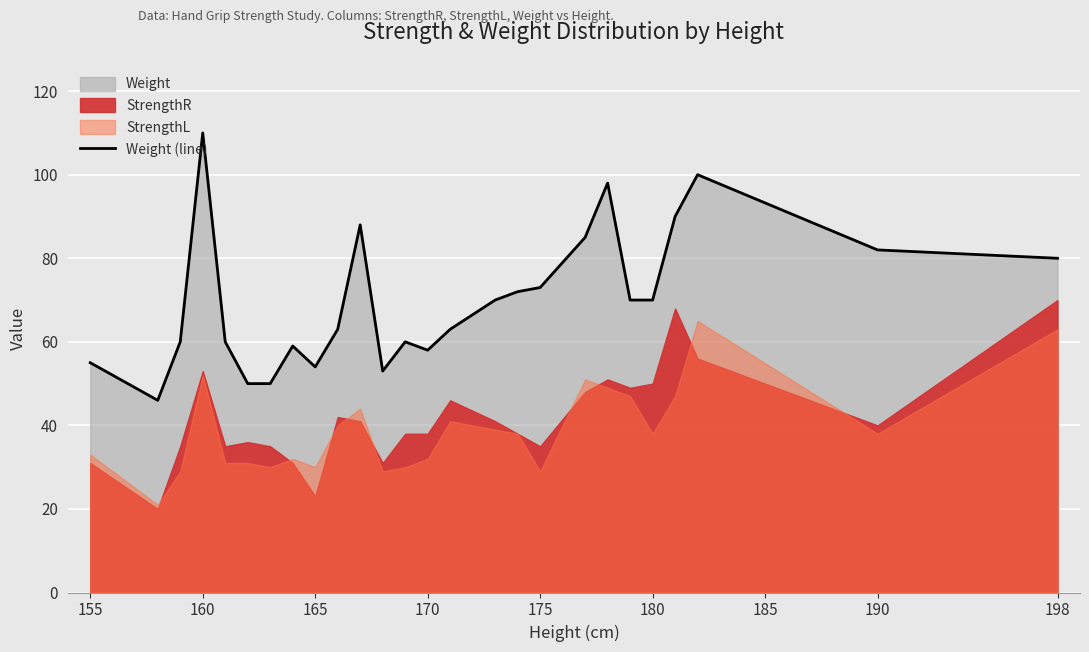

Where is Weight (line) nearest to the value 78?

198